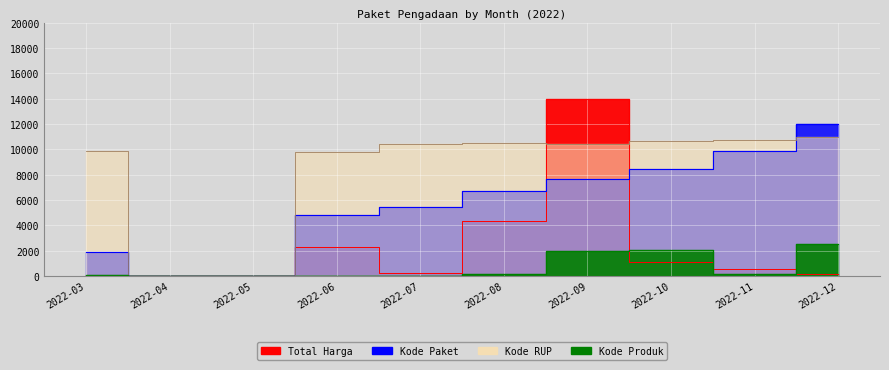

At which category is the sum across all series the highest?

2022-09